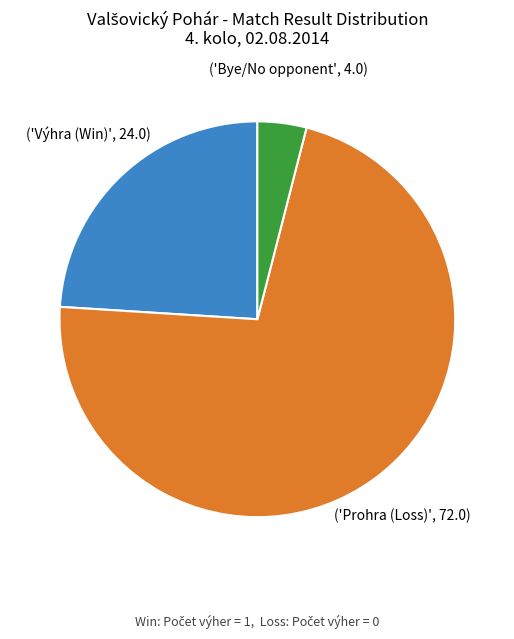

Is there a majority slice in this chart?

Yes